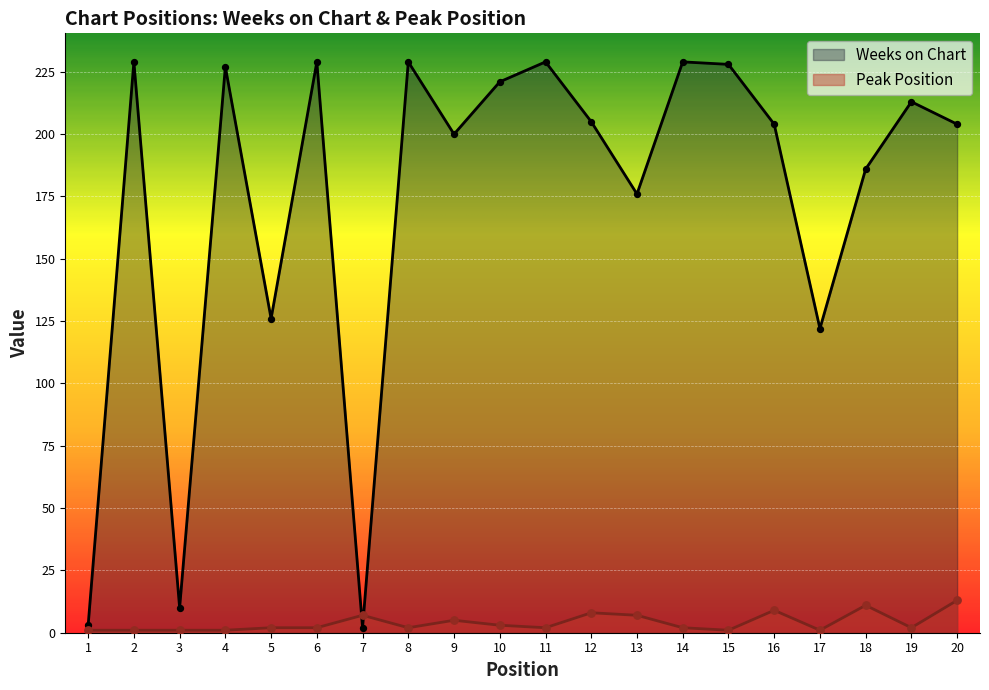

At which category is the sum across all series the highest?

6